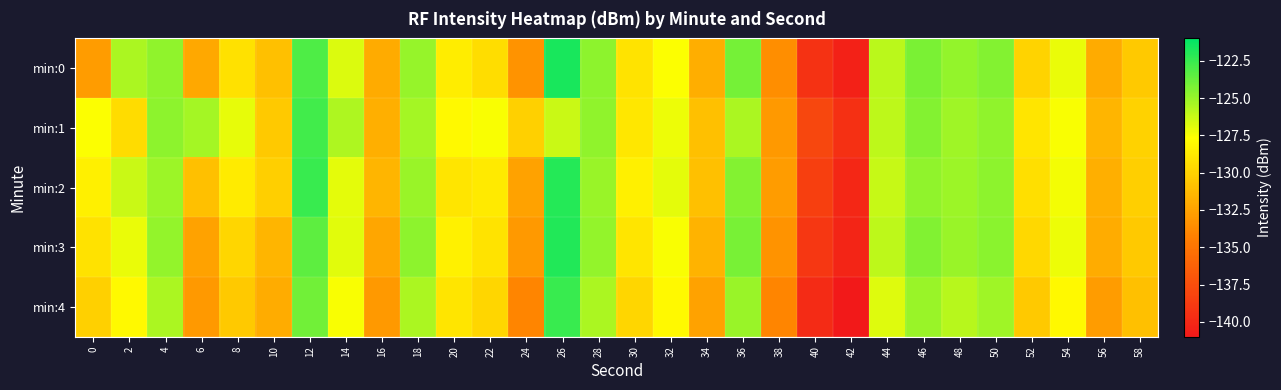

Reading left to right, extract all data points from this chart.

min:0: 0=-132.9	2=-125.5	4=-124.8	6=-132.2	8=-129.3	10=-130.9	12=-123.1	14=-126.8	16=-132.1	18=-124.9	20=-128.6	22=-129.4	24=-133.3	26=-121.7	28=-124.7	30=-129.1	32=-127.6	34=-131.9	36=-124.1	38=-133.6	40=-139.3	42=-140.4	44=-125.9	46=-124.3	48=-124.9	50=-124.5	52=-129.9	54=-127.2	56=-132.0	58=-130.5
min:1: 0=-127.6	2=-129.5	4=-124.7	6=-125.3	8=-127.0	10=-130.5	12=-122.8	14=-125.6	16=-131.8	18=-125.3	20=-128.0	22=-127.5	24=-130.1	26=-126.3	28=-124.8	30=-128.9	32=-127.2	34=-131.0	36=-125.5	38=-133.0	40=-138.0	42=-139.5	44=-126.0	46=-124.5	48=-125.2	50=-124.8	52=-129.0	54=-127.5	56=-131.5	58=-130.0
min:2: 0=-128.5	2=-126.3	4=-125.1	6=-131.0	8=-128.7	10=-130.2	12=-122.5	14=-127.0	16=-131.5	18=-125.0	20=-129.0	22=-128.8	24=-132.5	26=-122.0	28=-125.0	30=-128.5	32=-127.0	34=-131.0	36=-124.5	38=-132.8	40=-138.5	42=-140.0	44=-126.2	46=-124.8	48=-125.1	50=-124.7	52=-129.3	54=-127.4	56=-131.8	58=-130.2
min:3: 0=-129.2	2=-127.1	4=-124.9	6=-132.5	8=-129.8	10=-131.5	12=-123.5	14=-126.9	16=-132.3	18=-124.7	20=-128.4	22=-129.1	24=-133.0	26=-121.9	28=-124.9	30=-129.0	32=-127.5	34=-131.6	36=-124.2	38=-133.3	40=-139.0	42=-140.2	44=-126.0	46=-124.4	48=-125.0	50=-124.6	52=-129.7	54=-127.2	56=-132.0	58=-130.5
min:4: 0=-130.1	2=-128.0	4=-125.5	6=-133.0	8=-130.5	10=-132.0	12=-124.0	14=-127.5	16=-133.0	18=-125.5	20=-129.0	22=-129.8	24=-134.0	26=-122.5	28=-125.5	30=-129.8	32=-128.0	34=-132.5	36=-125.0	38=-134.0	40=-139.8	42=-141.0	44=-126.8	46=-125.0	48=-125.8	50=-125.2	52=-130.5	54=-128.0	56=-132.8	58=-131.0